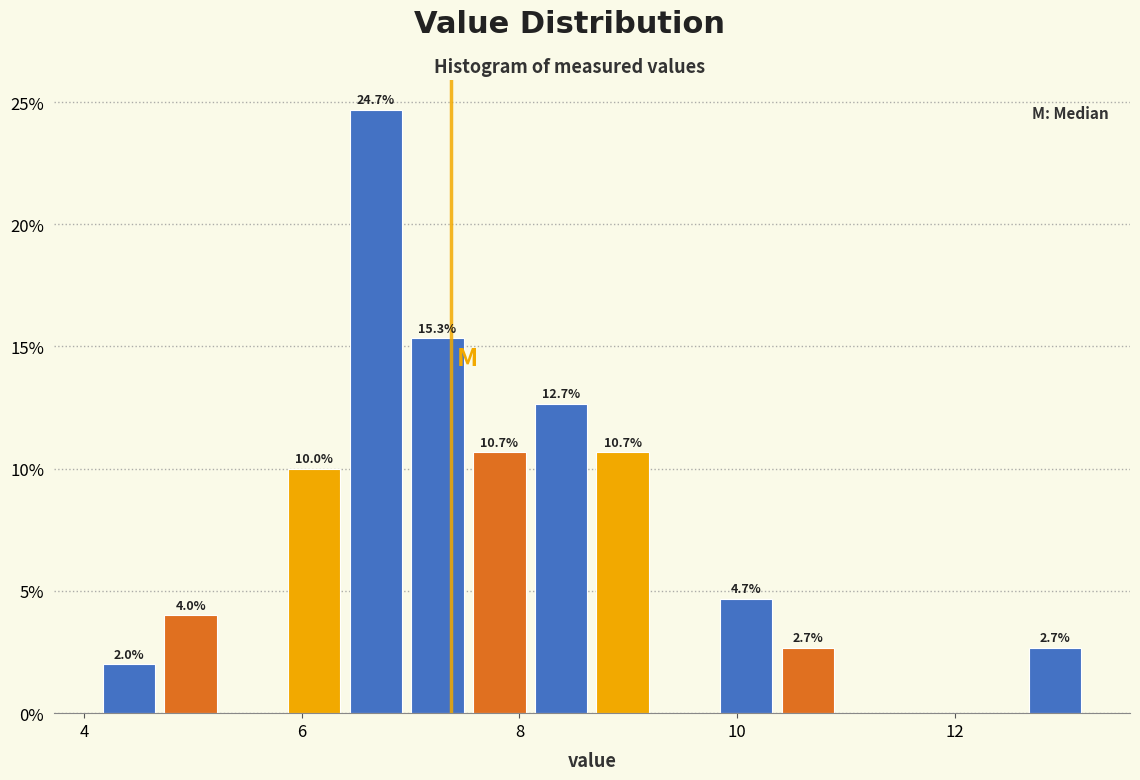

Around what value on the x-axis is the tallest bar? Give the approximate position of its centre, as read against the axis.

6.6